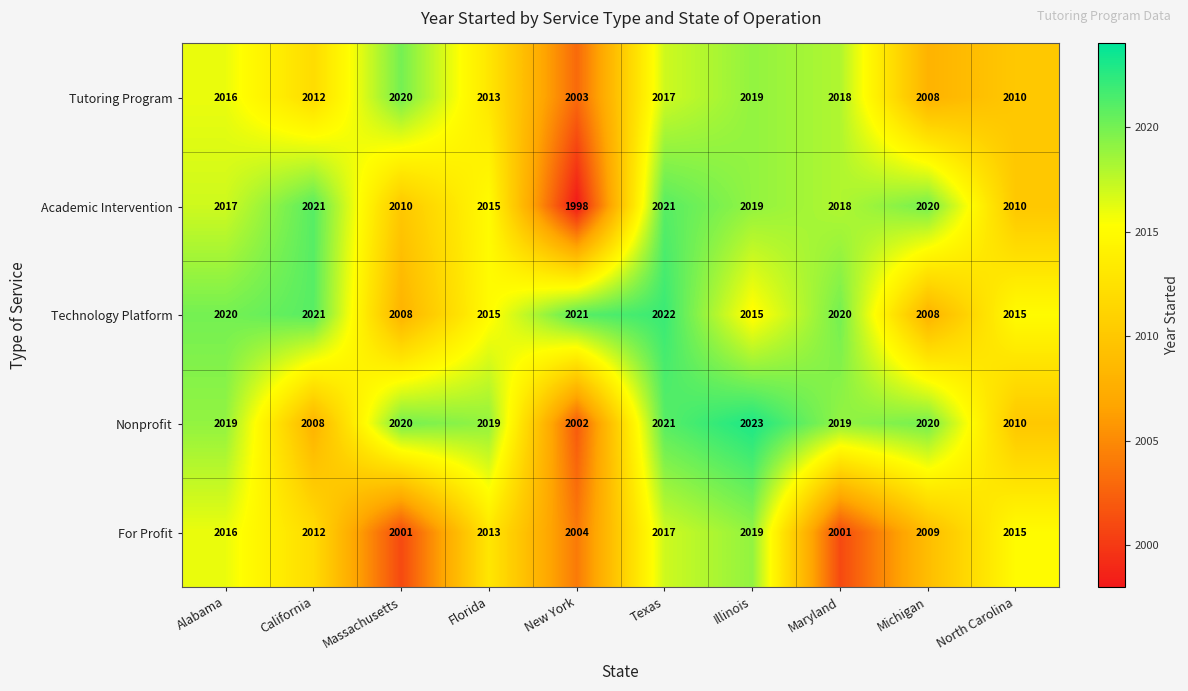

Which series has the largest total across all categories?

Technology Platform